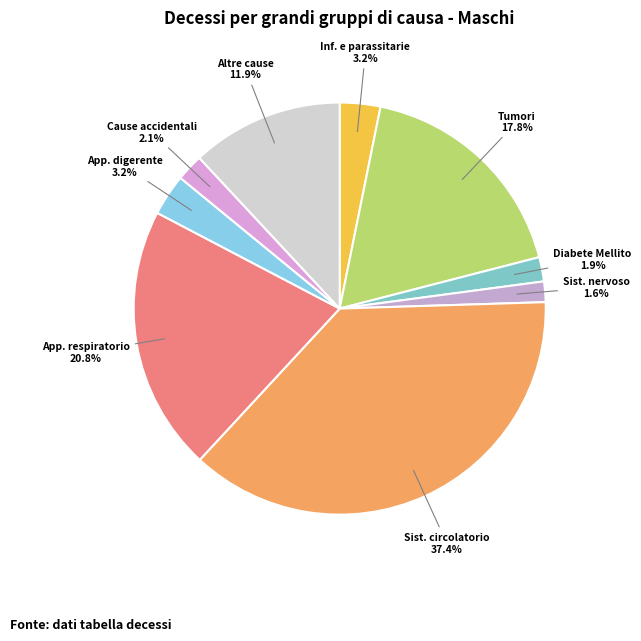

Combined, what portion of the pie is Sist. nervoso and Cause accidentali?

3.7%